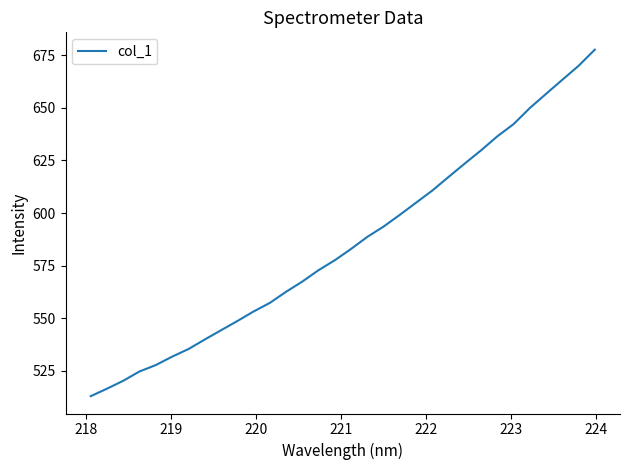

What is the difference between the maximum and minimum values?

164.9